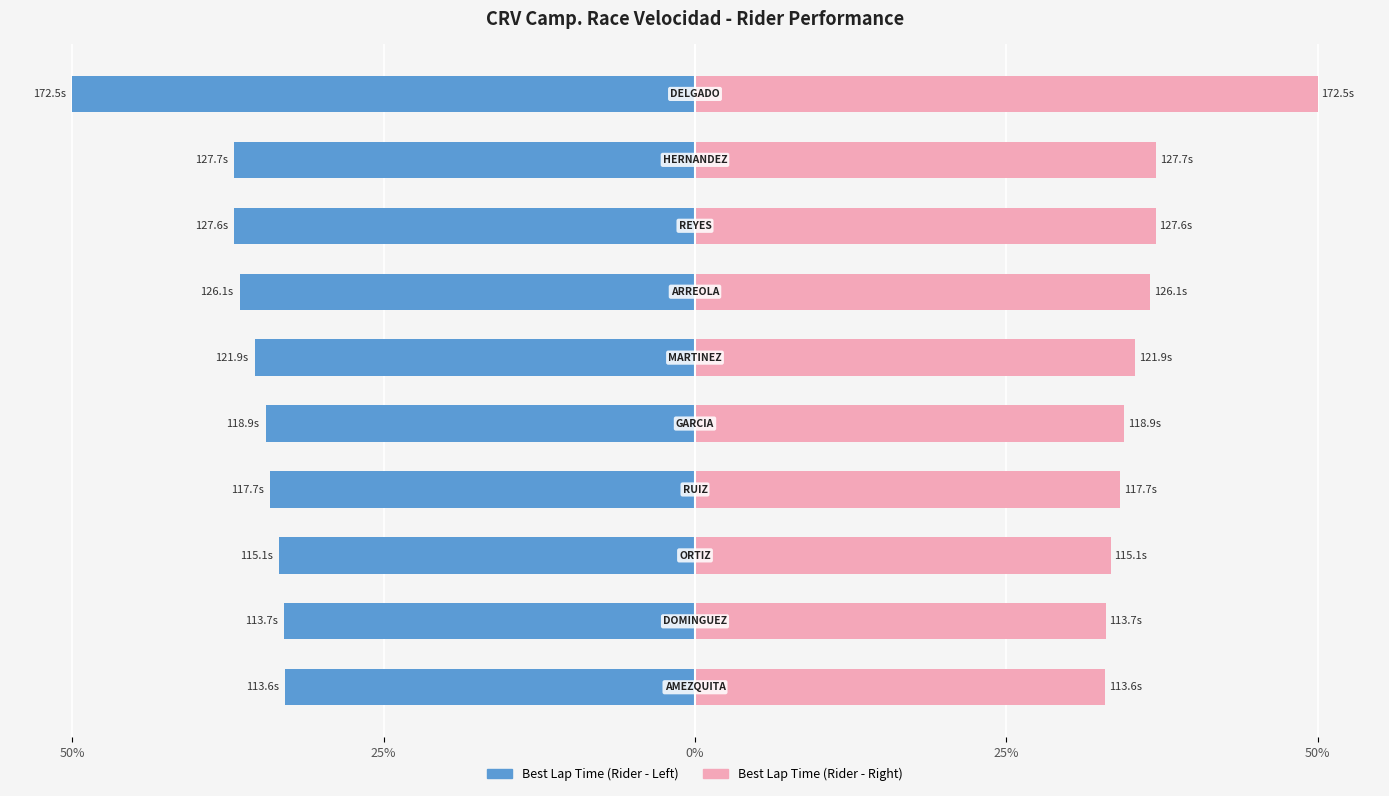

What is the minimum value shown in the chart?

-50.0